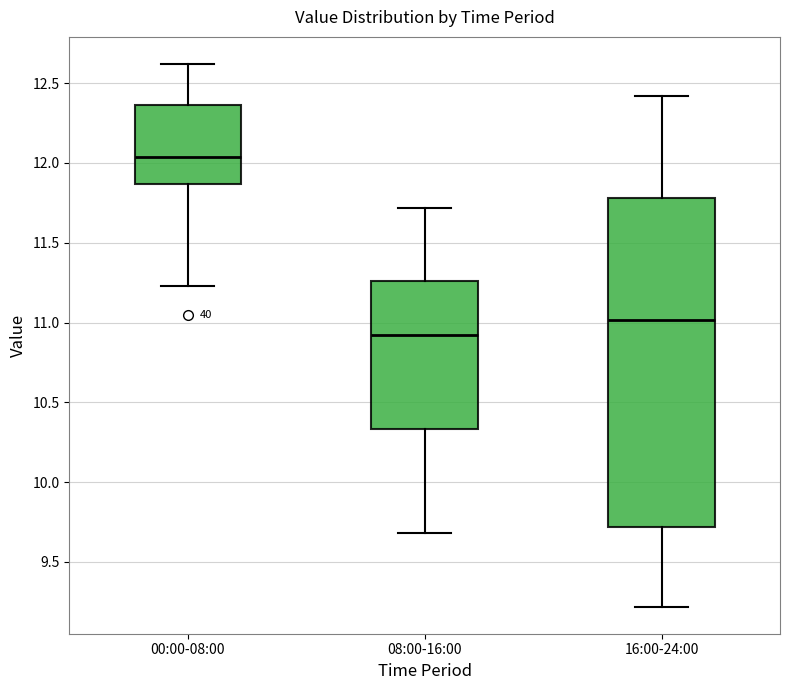

Where does the lower whisker of the box for 00:00-08:00 end on the y-axis? The values are not printed on the chart, so give them approximately, as read against the axis.

11.25